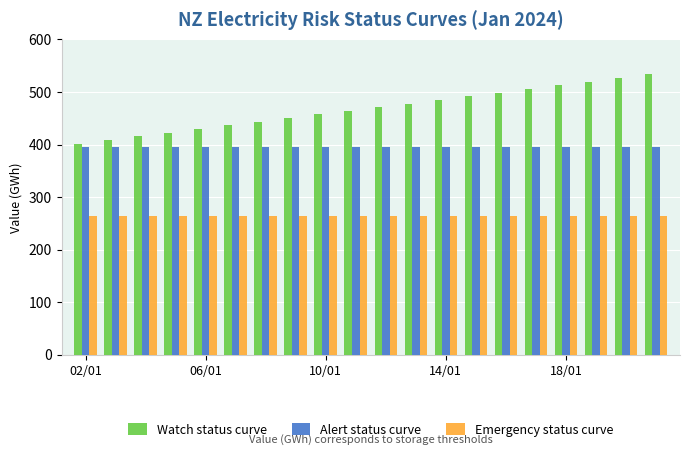

What are all the series names shown in the legend?

Watch status curve, Alert status curve, Emergency status curve